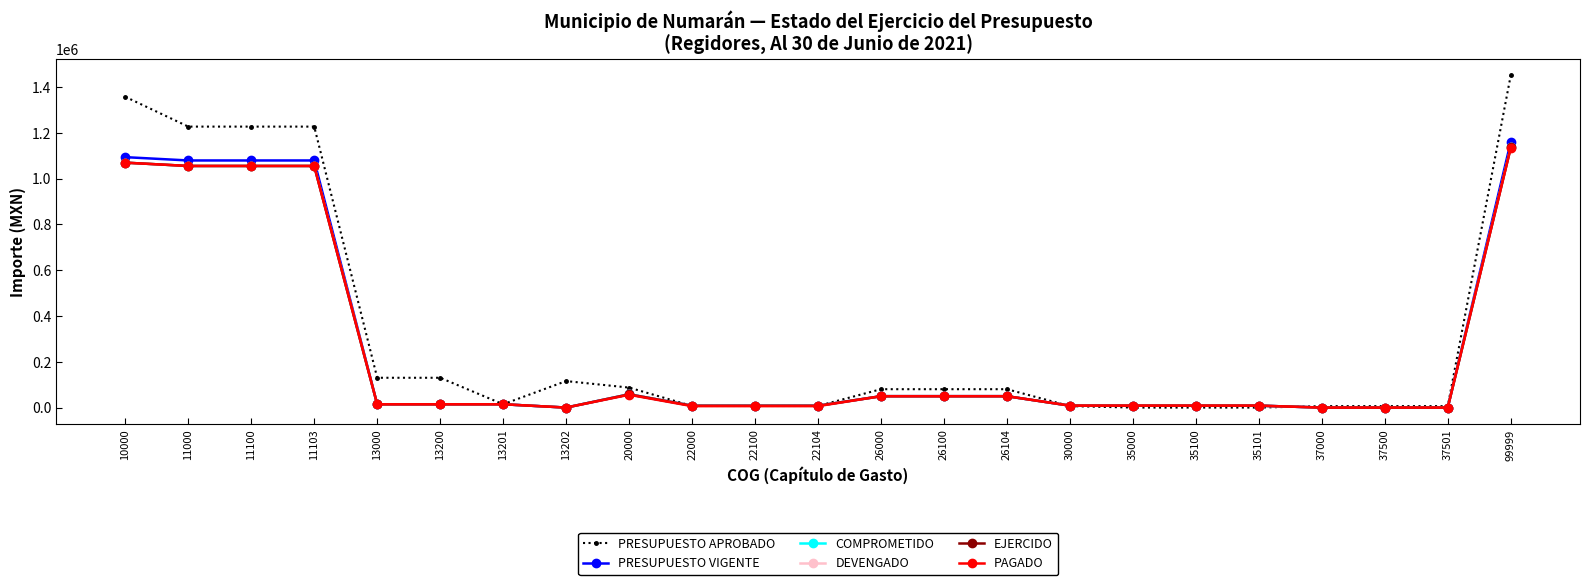

What is the greatest value displayed?

1450175.2